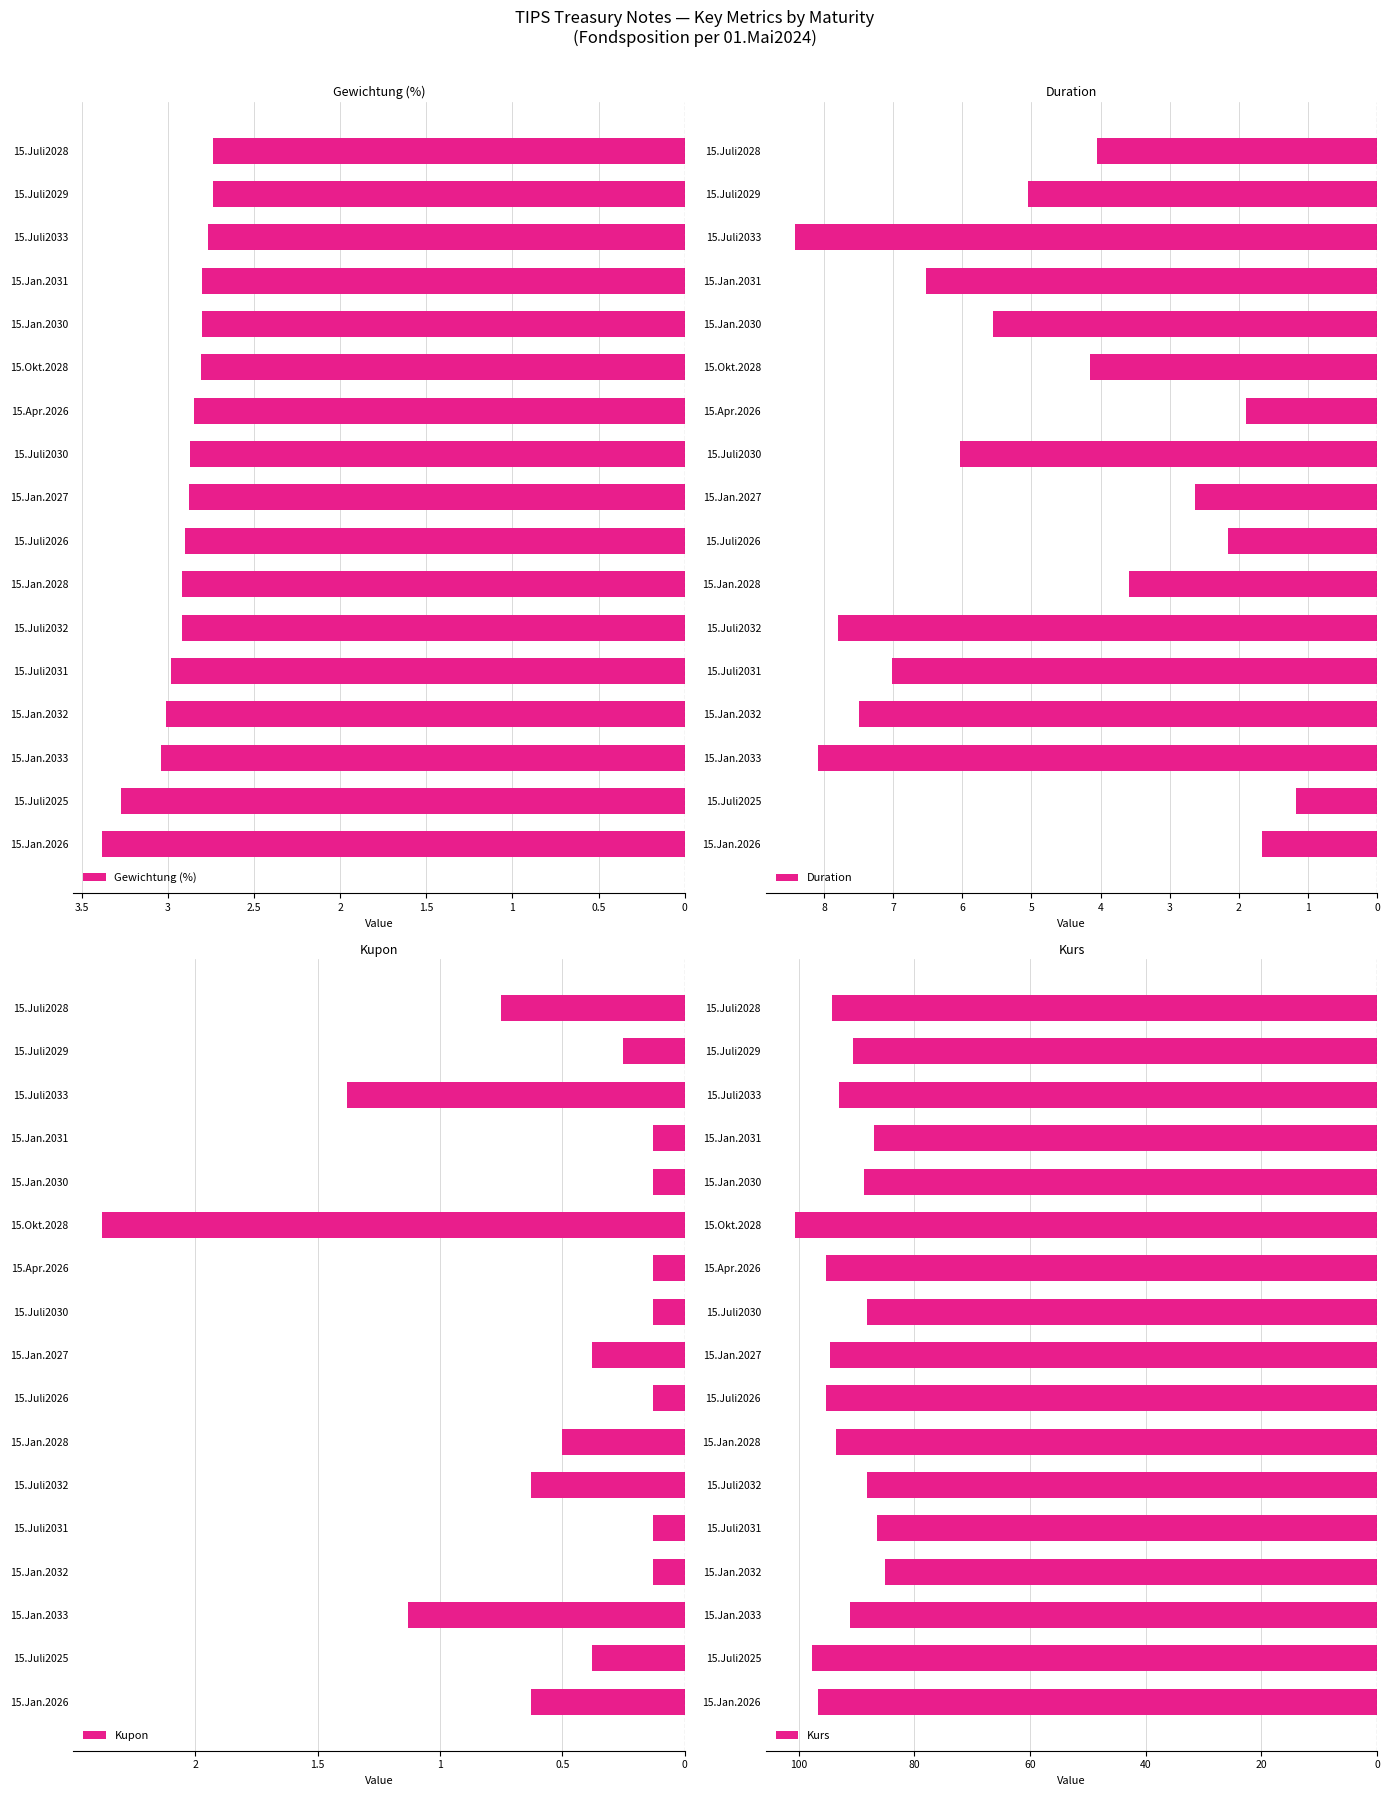

Which series has the largest total across all categories?

Kupon